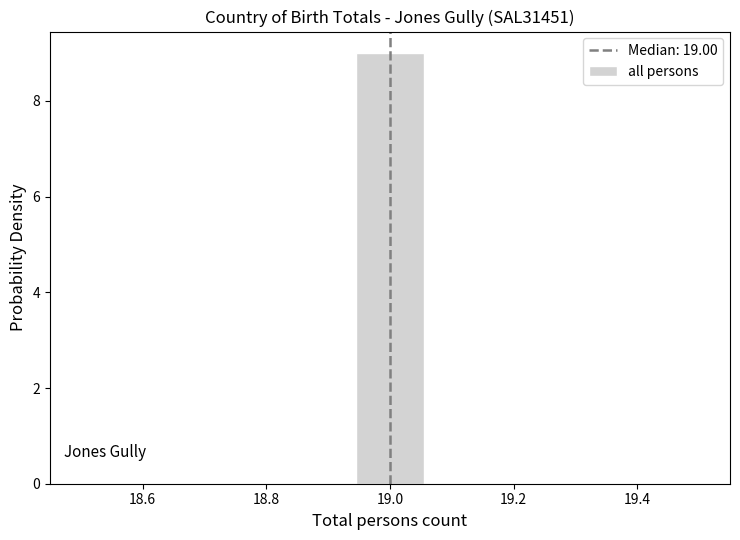

Reading left to right, list every bar in this chart as the range it spans on the x-axis followed by its height. Neither the bar edges nor the heights are printed on the chart, so give them approximately, as read against the axes.

18.50 to 18.62: 0
18.62 to 18.72: 0
18.72 to 18.84: 0
18.84 to 18.94: 0
18.94 to 19.06: 9
19.06 to 19.16: 0
19.16 to 19.28: 0
19.28 to 19.38: 0
19.38 to 19.50: 0